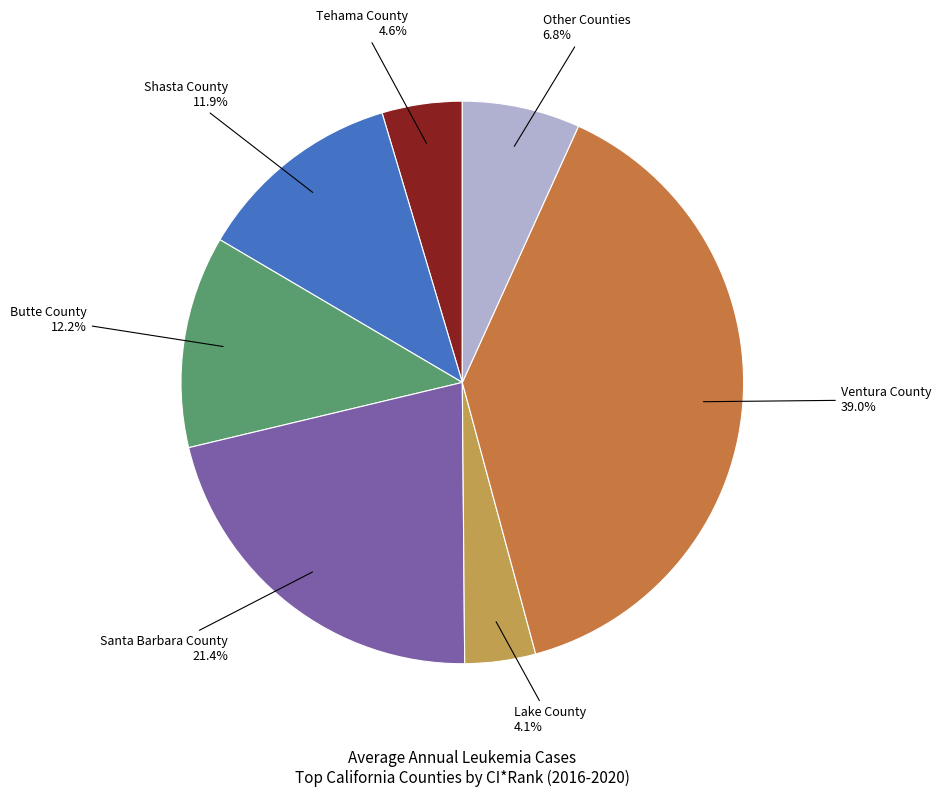

How many segments does this pie chart have?

7